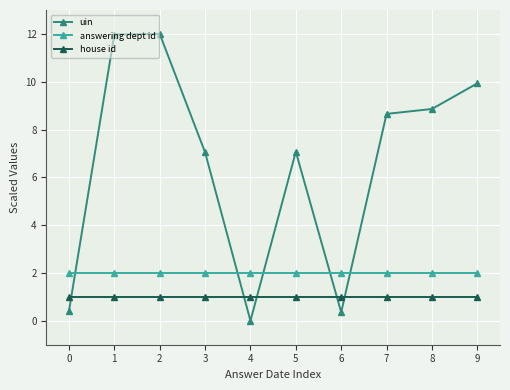

What value does the uin series have at 6?

0.4